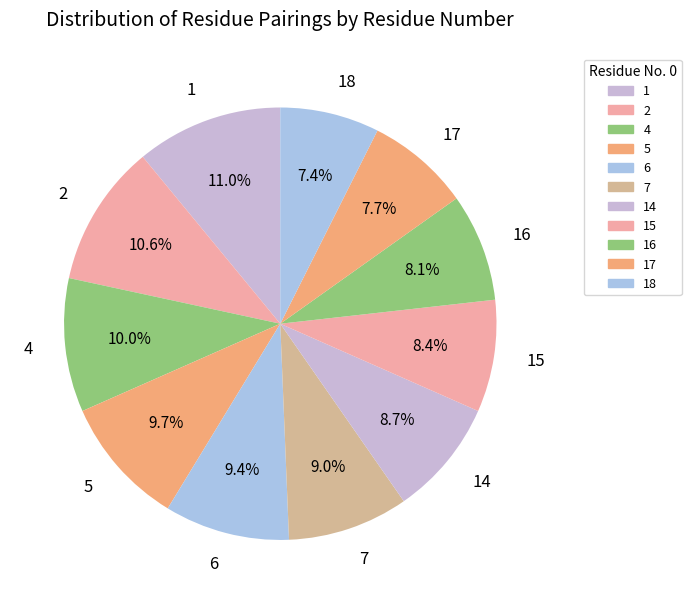

What is the ratio of the value at 18 to the value at 1?

0.7